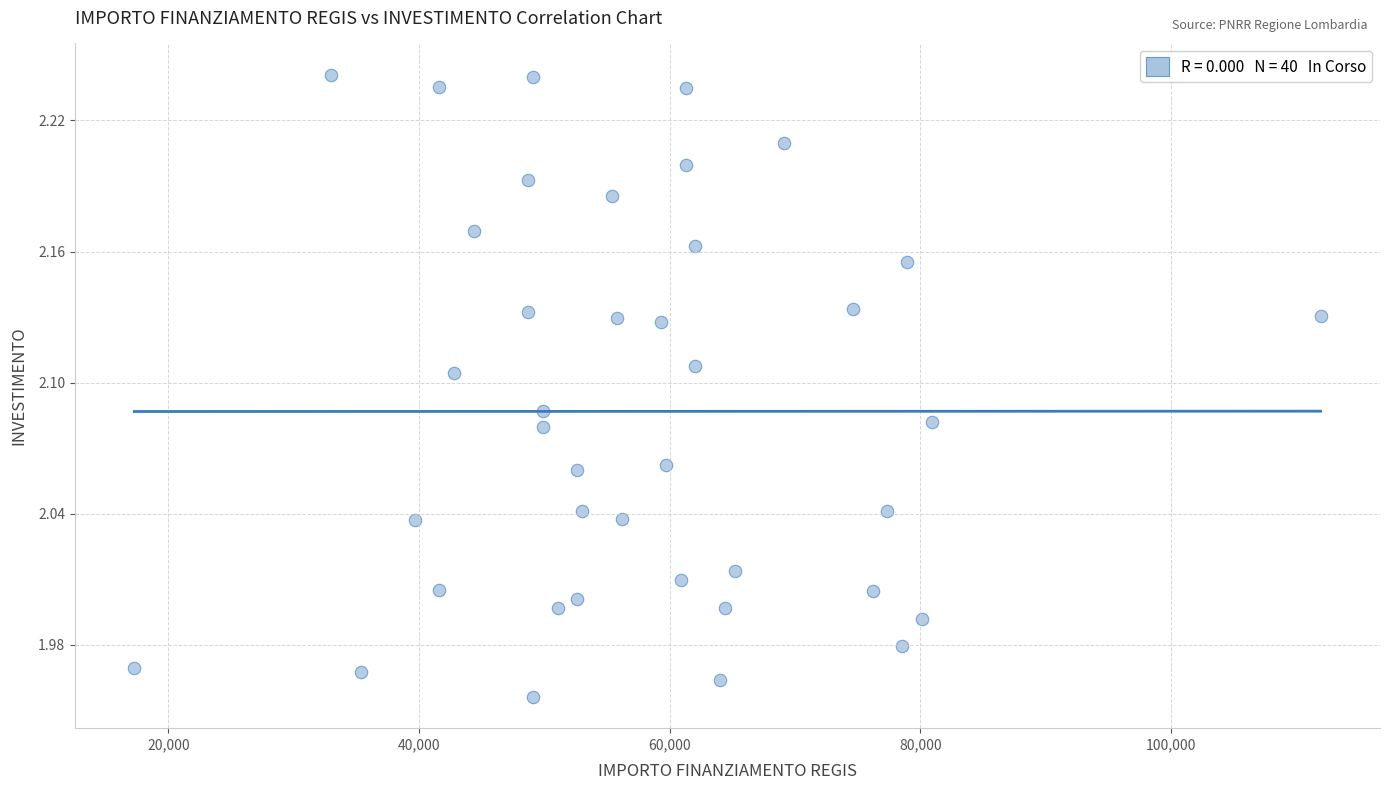

What is the range of Y values (max minus min)?

0.3